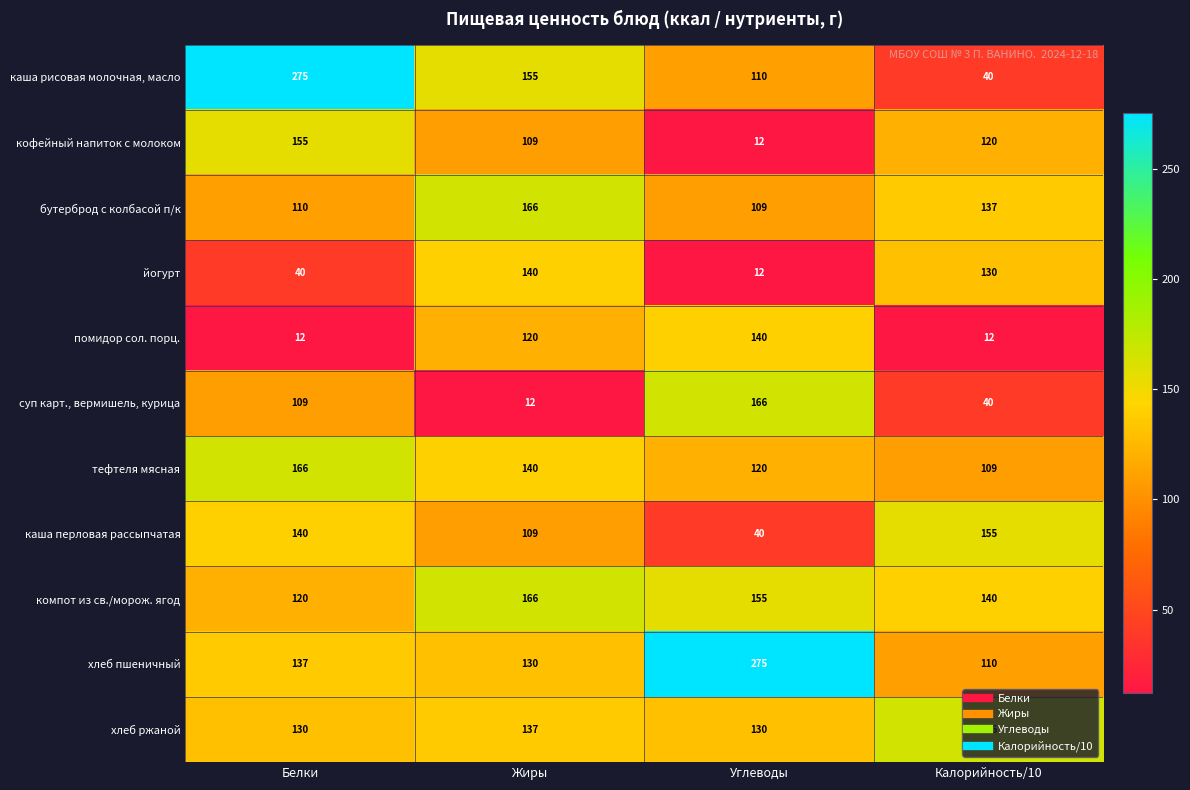

What is the difference between the maximum and second lowest values in the каша перловая рассыпчатая series?

46